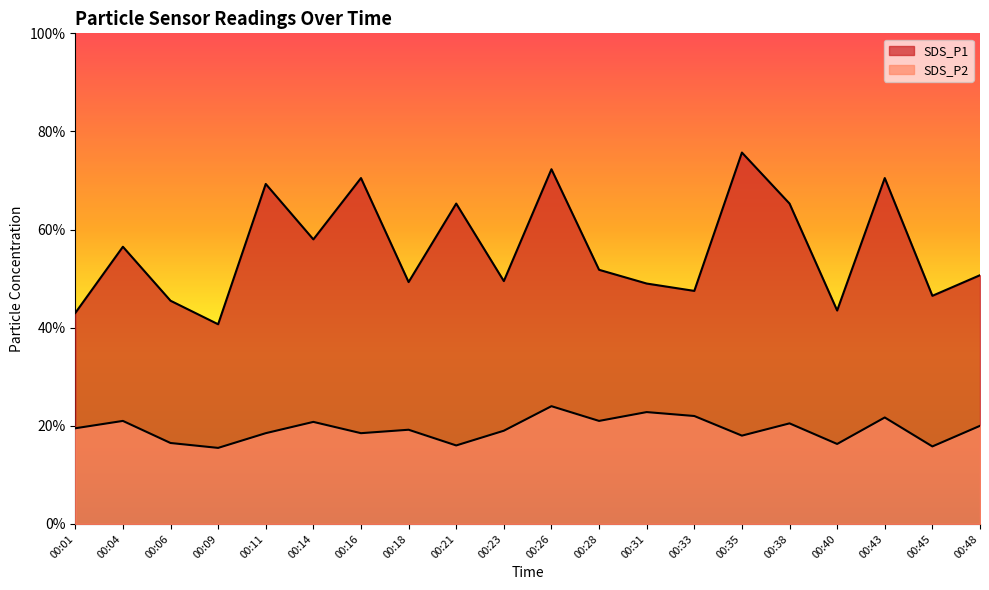

True or false: SDS_P2 has a value of 1.6 at 00:21.

True